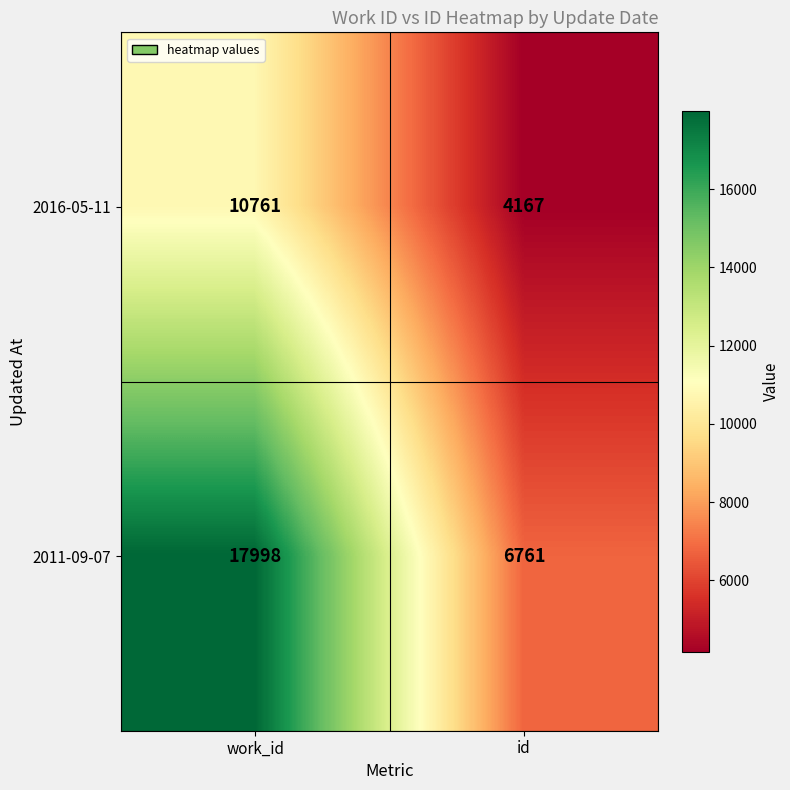

Which category has the highest value across all series?

work_id